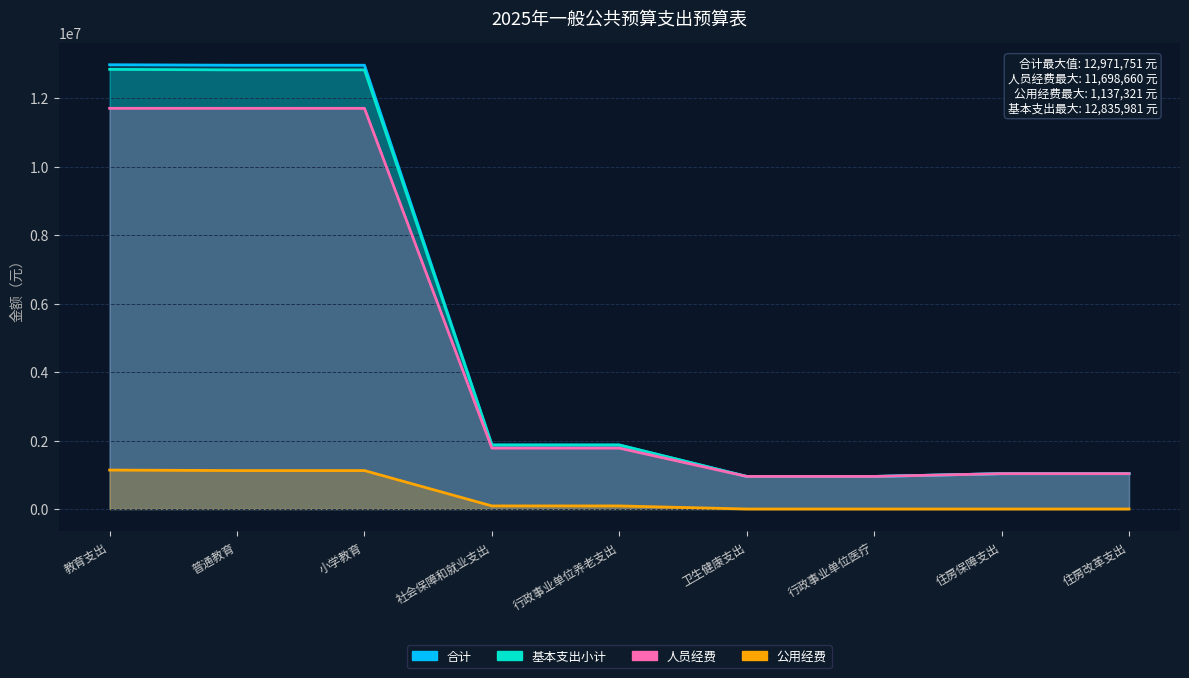

Which series changed the most between 教育支出 and 社会保障和就业支出?

合计